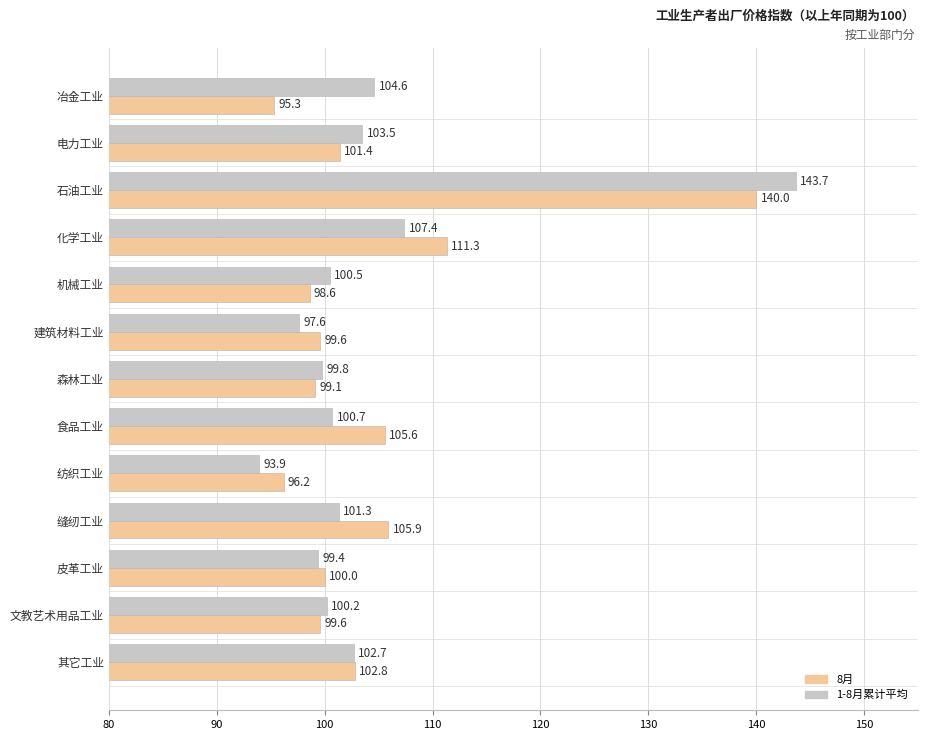

The value of 1-8月累计平均 at 机械工业 is 100.5. True or false?

True